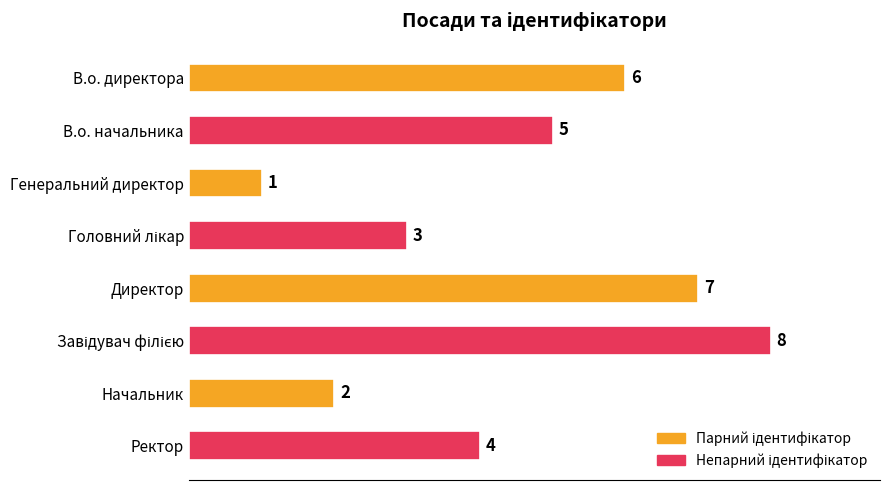

How many series are shown in this chart?

1